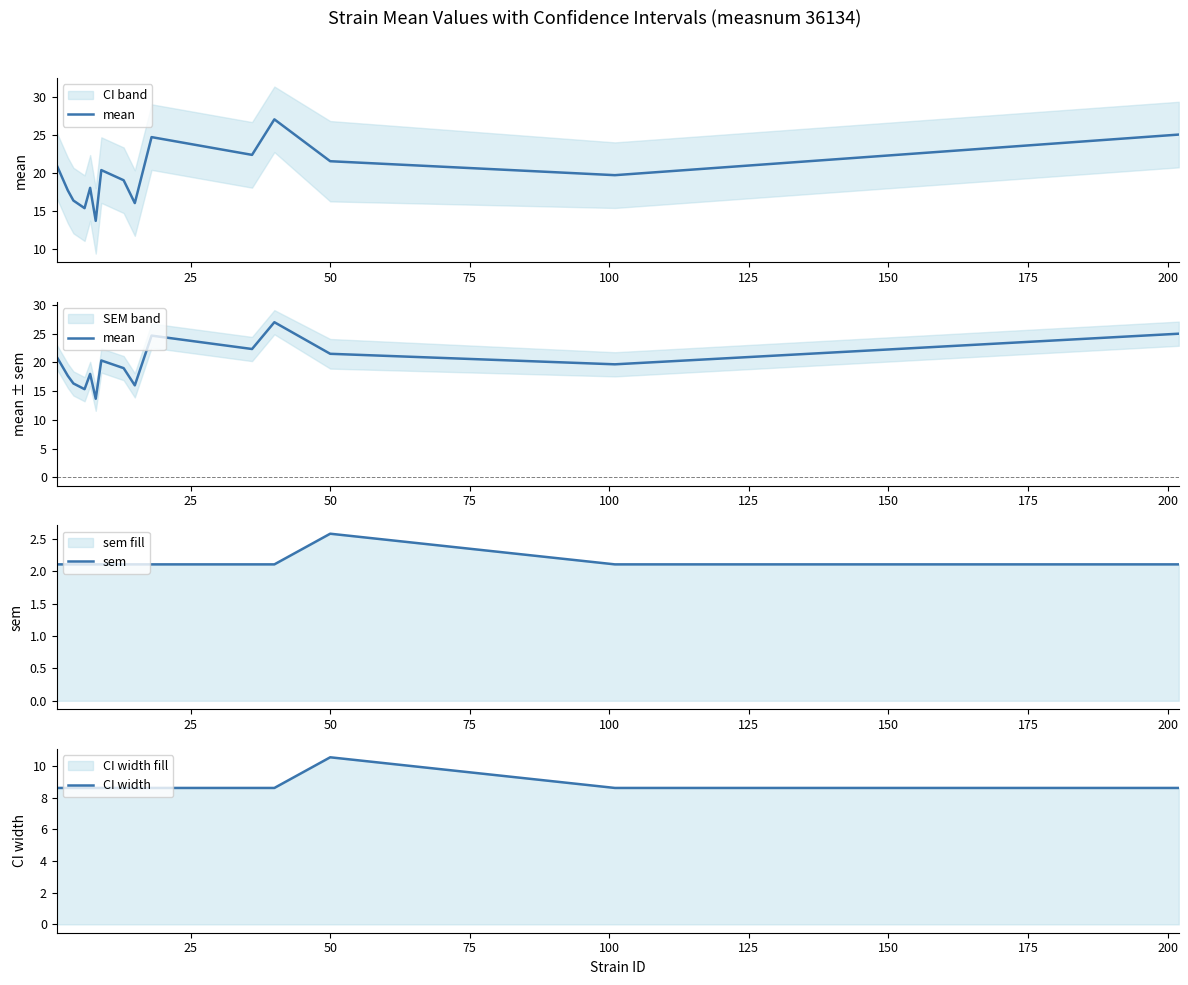

List the series in order of their overall mean, highest first.

mean, CI width, sem